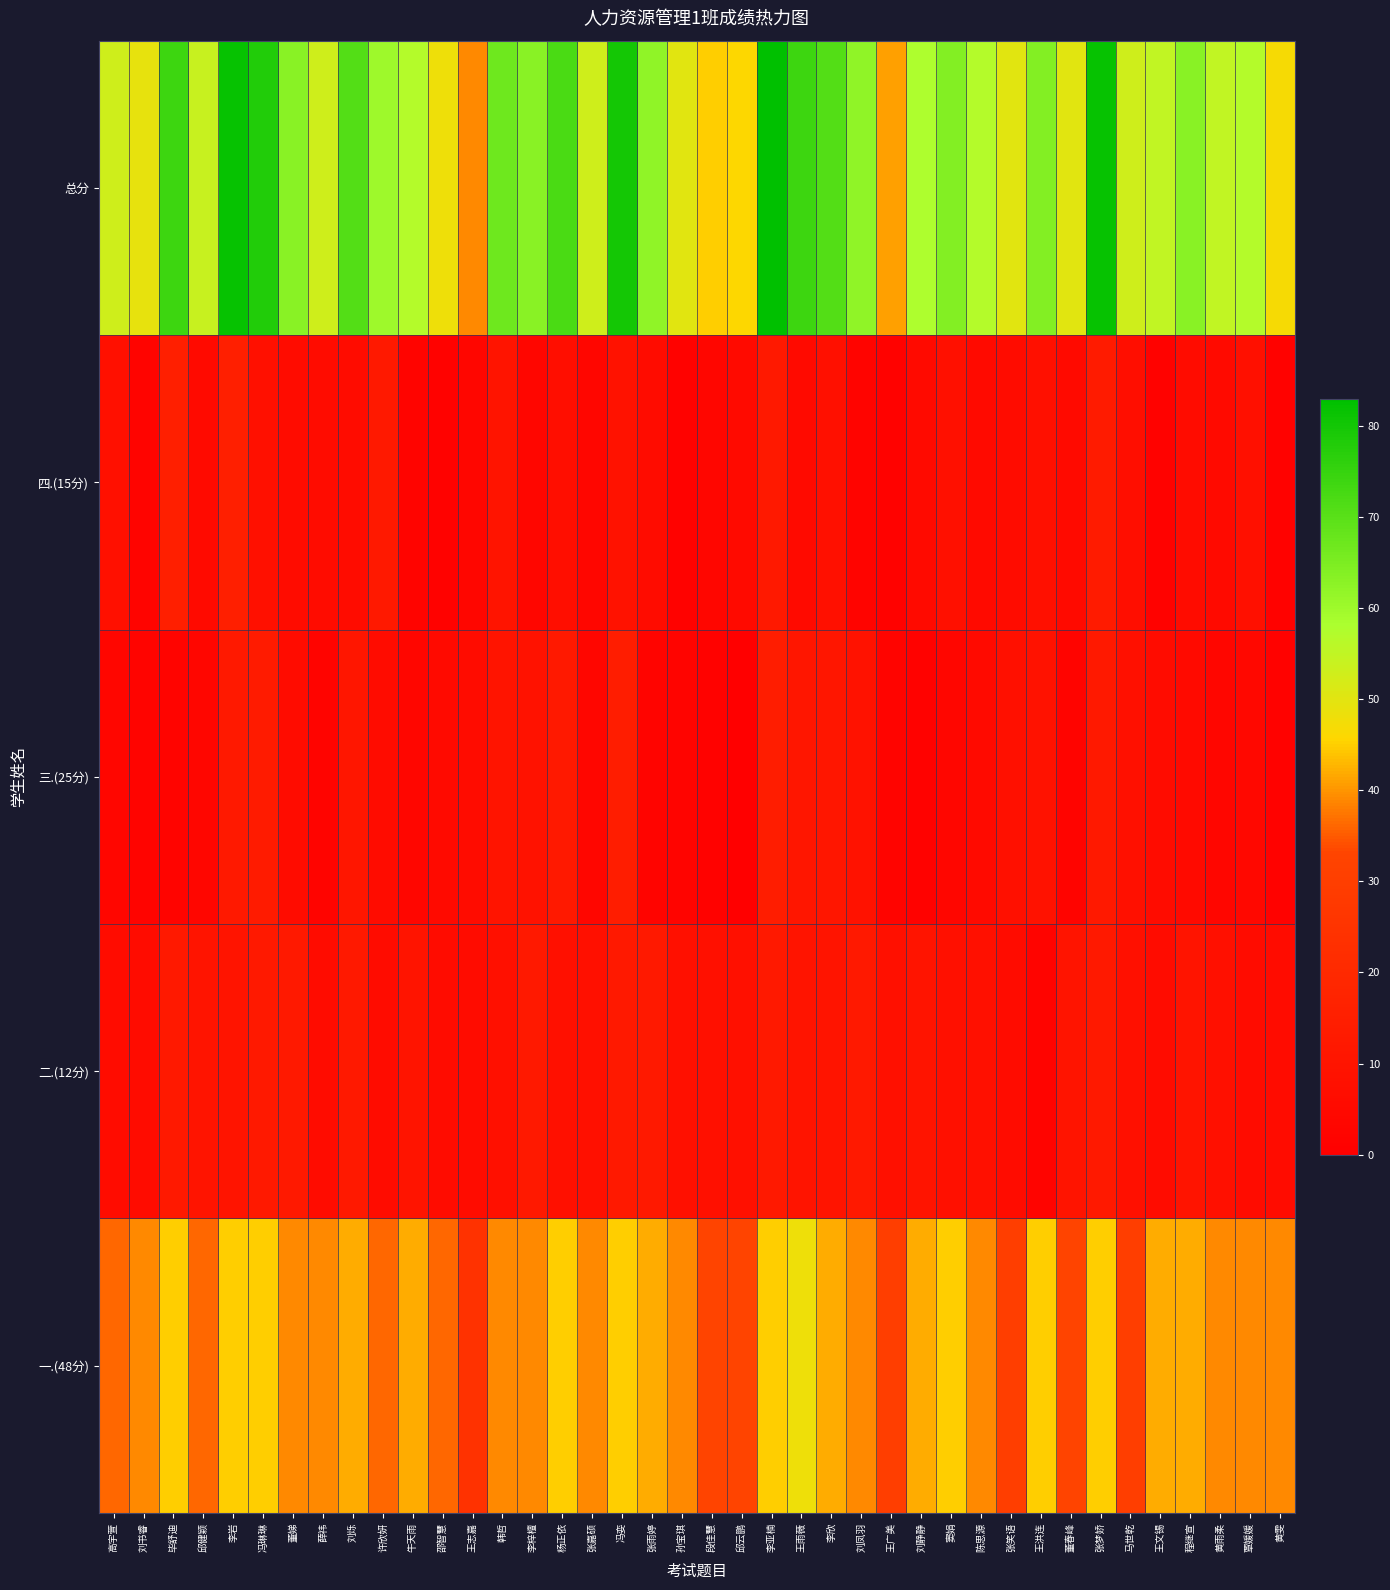

Which label corresponds to the smallest value in the chart?

邱云鹏